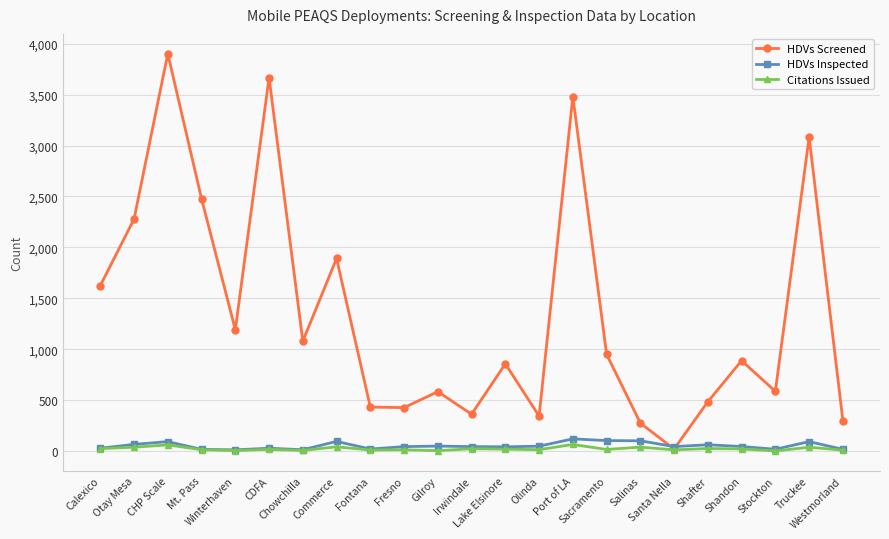

Which series has the widest spread of values?

HDVs Screened